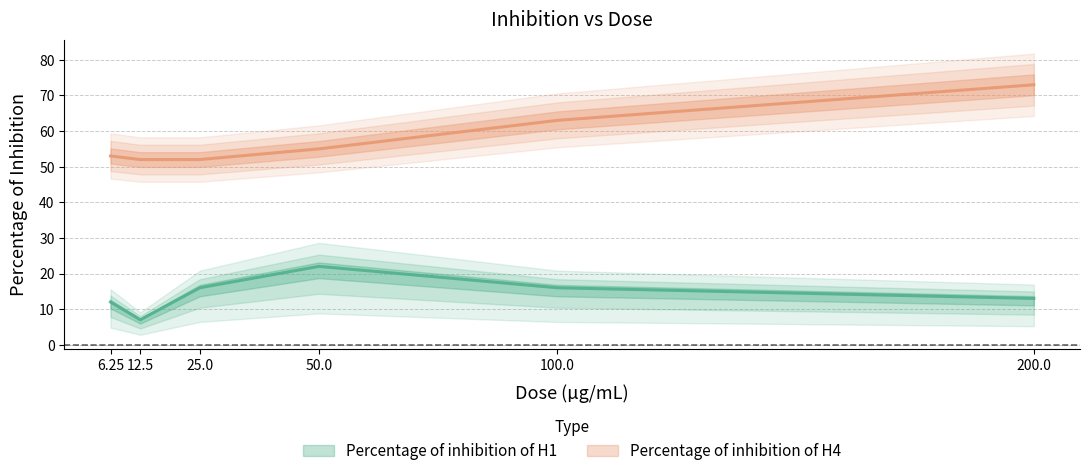

Is this an area chart (filled region under the line)?

No